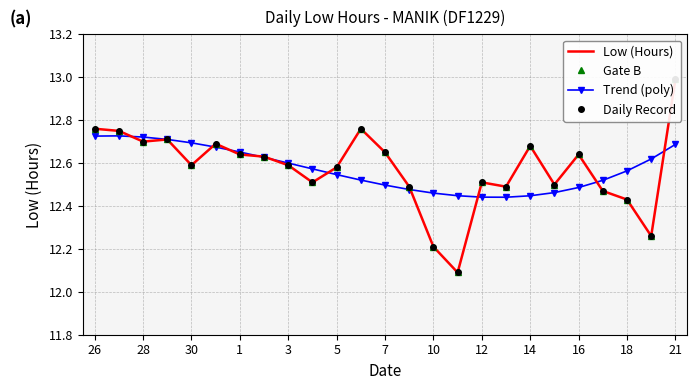

The value of Trend (poly) at 21 is 4.4. True or false?

False